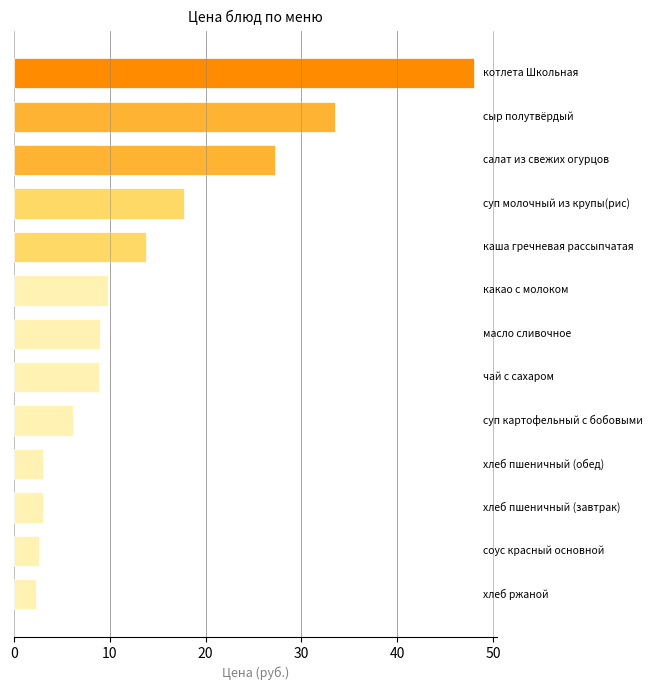

What is the greatest value displayed?

48.0